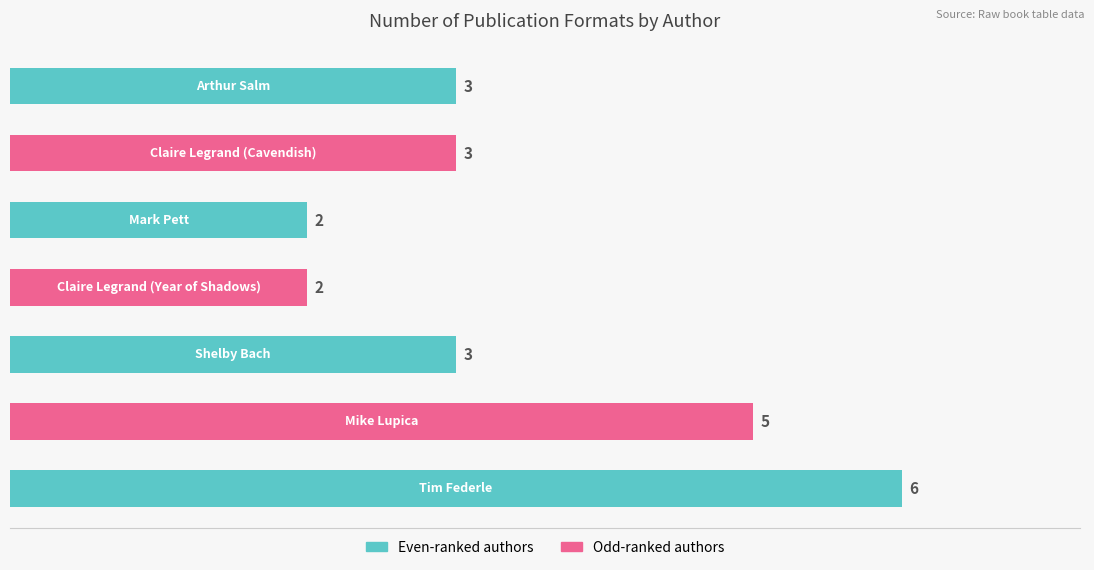

What is the difference between the maximum and minimum values?

4